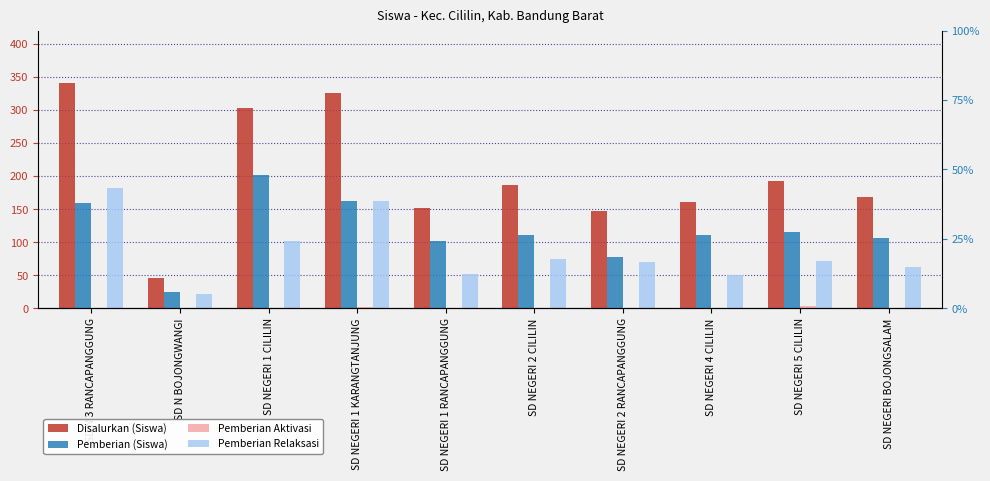

How many bars are there in each group?

4